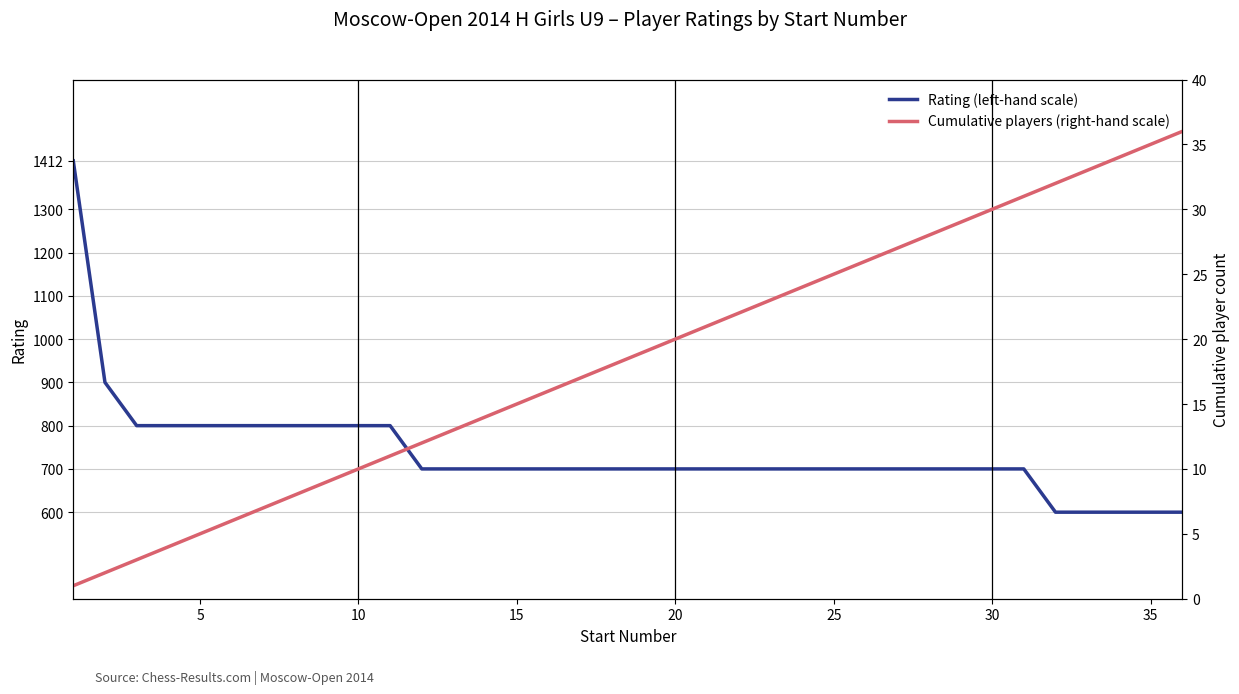

Is it true that Rating (left-hand scale) equals 600 at 35?

True